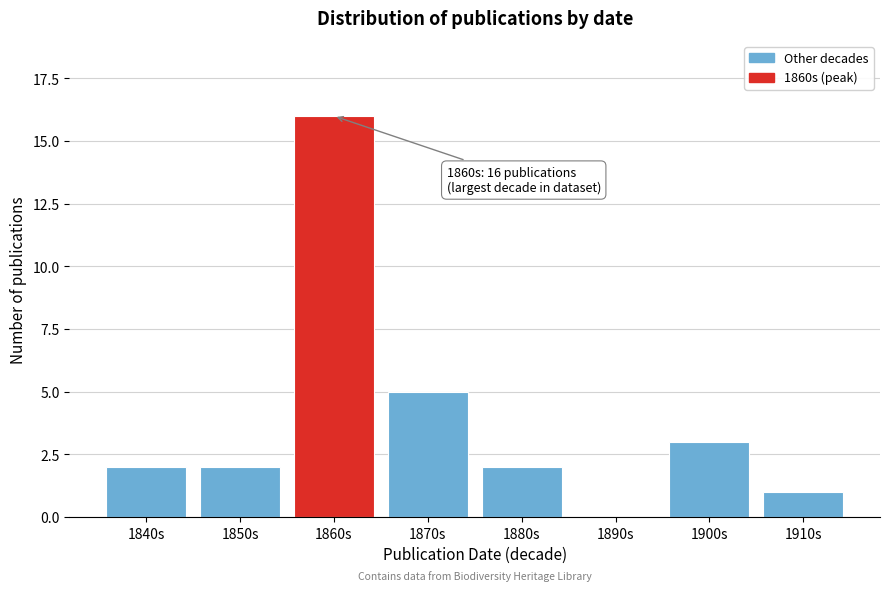

Reading left to right, what are all the values shown in this chart?

1840s=2	1850s=2	1860s=16	1870s=5	1880s=2	1890s=0	1900s=3	1910s=1